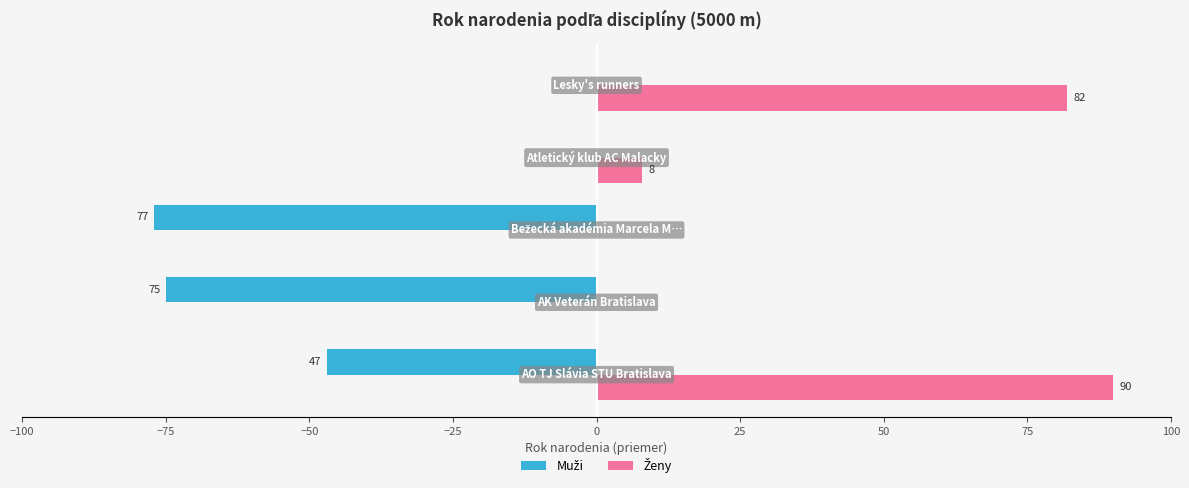

What is the maximum value shown in the chart?

90.0